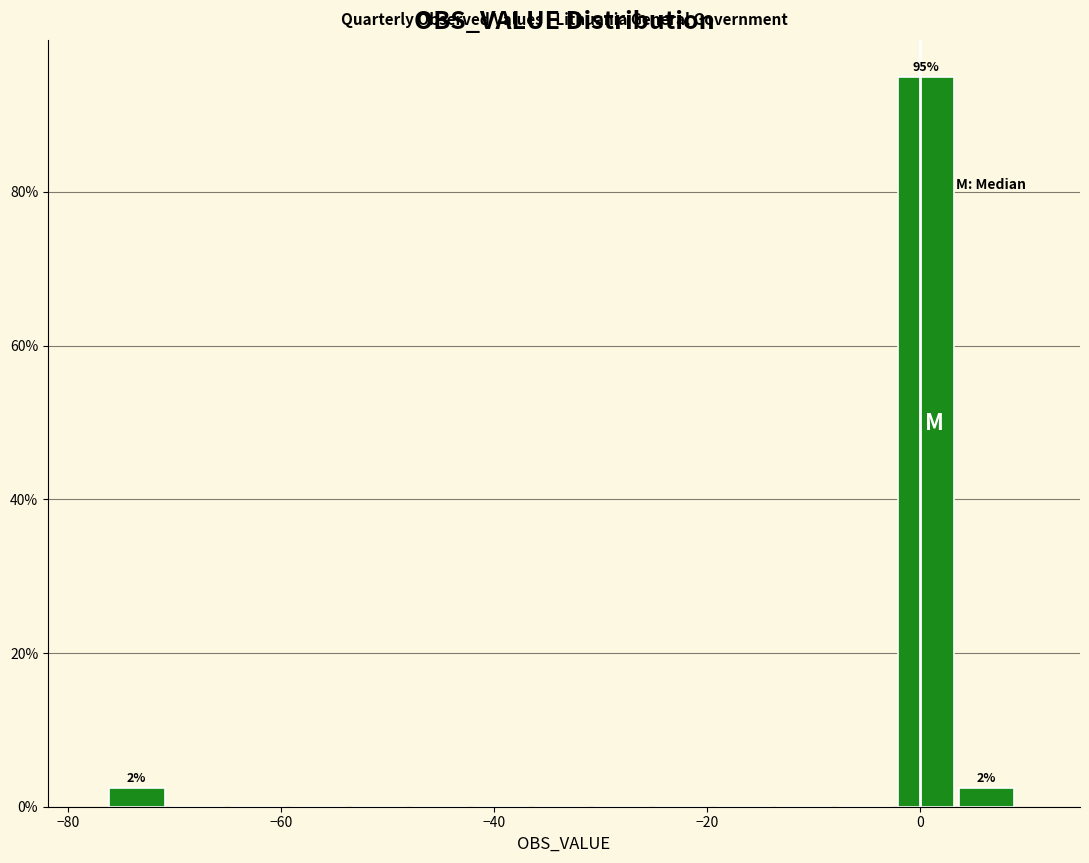

Around what value on the x-axis is the tallest bar? Give the approximate position of its centre, as read against the axis.

0